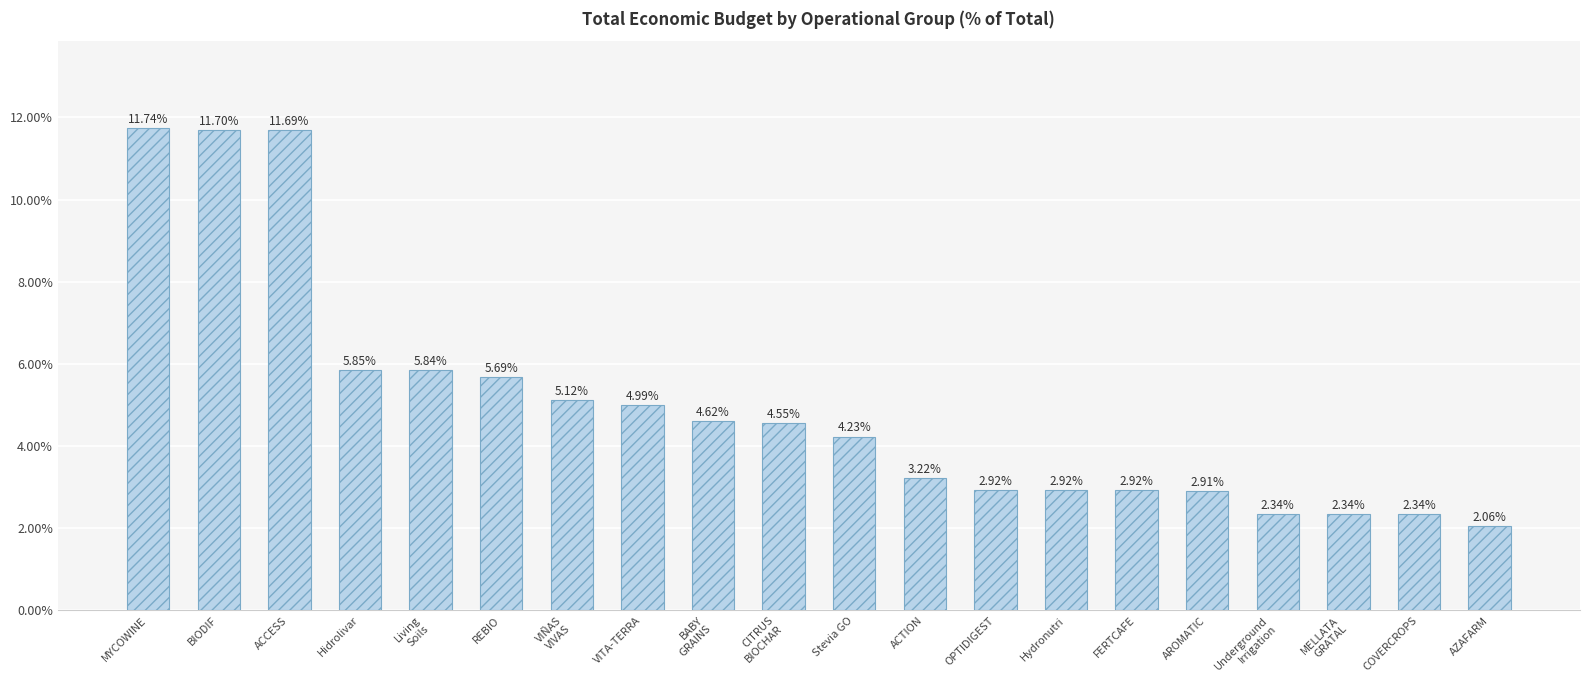

Which category has the lowest value across all series?

AZAFARM